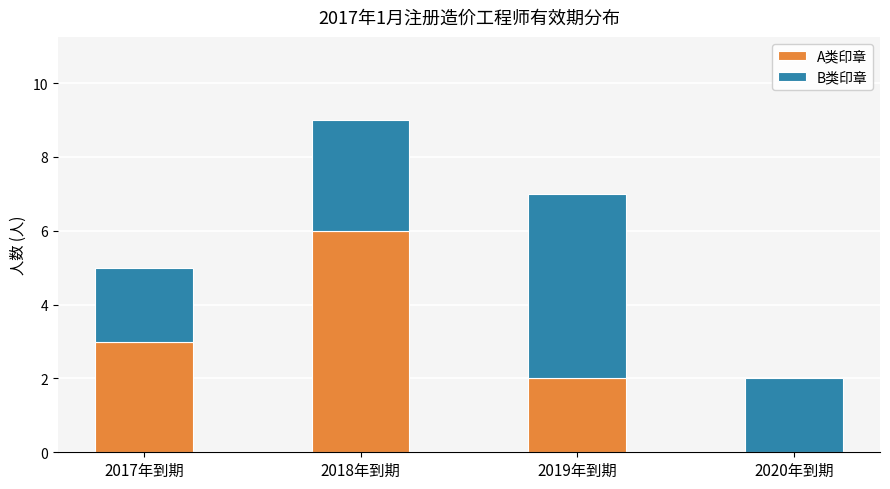

Reading left to right, list the values for the A类印章 series.

2017年到期=3	2018年到期=6	2019年到期=2	2020年到期=0